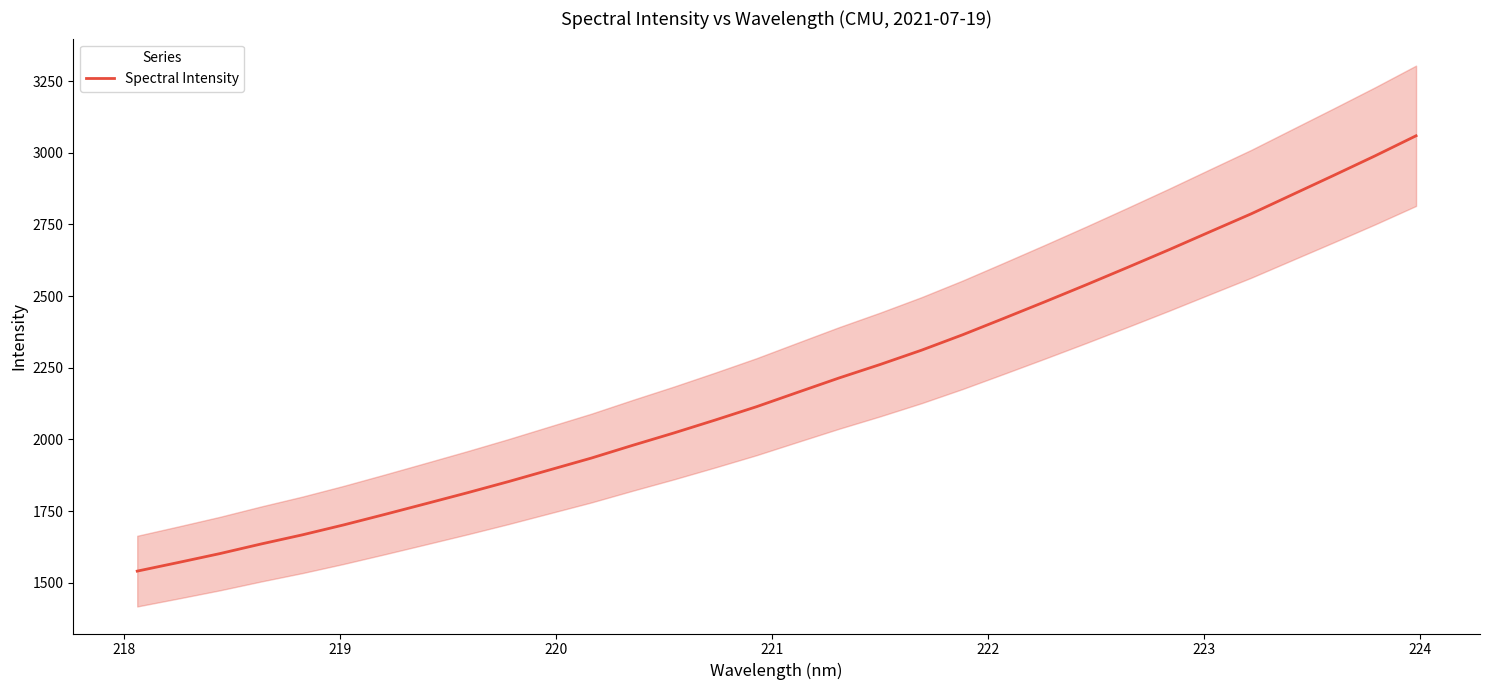

Reading right to left, list all the values displayed in this chart.

3059.0	2988.7	2920.8	2853.9	2786.9	2724.3	2661.3	2599.9	2539.5	2480.4	2422.4	2365.0	2311.1	2261.4	2214.1	2164.2	2114.0	2067.6	2022.5	1979.3	1935.0	1894.1	1853.2	1814.1	1776.2	1738.6	1701.8	1667.2	1635.3	1601.7	1570.8	1540.6